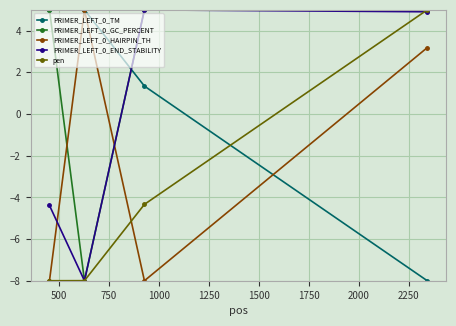

How many values in pen are above zero?

1